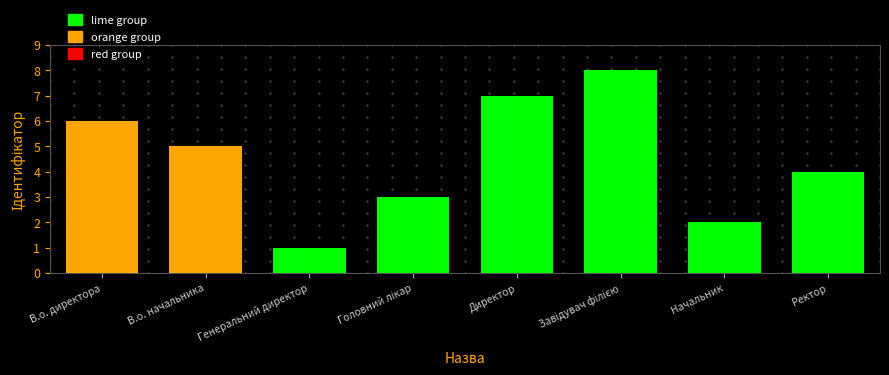

Reading left to right, extract all data points from this chart.

6	5	1	3	7	8	2	4